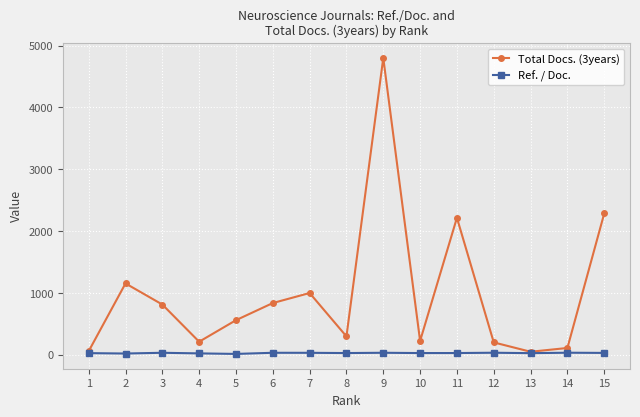

What is the difference between the highest and lowest values at 13?

22.8